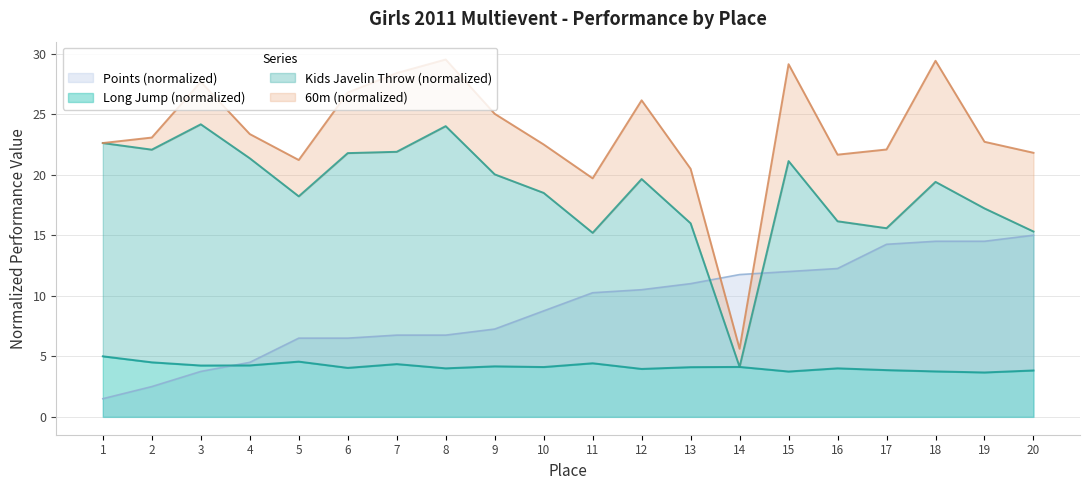

Is it true that Points equals 26.6 at 20?

False